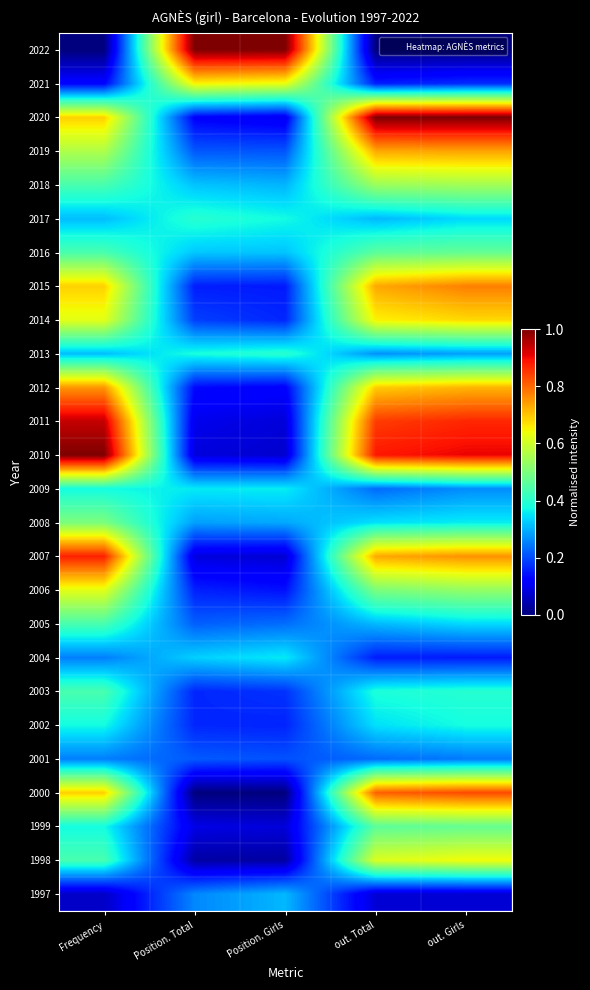

Reading left to right, list all the values displayed in this chart.

2022: Frequency=0.0	Position. Total=1.0	Position. Girls=1.0	out. Total=0.0	out. Girls=0.0
2021: Frequency=0.1	Position. Total=0.7	Position. Girls=0.6	out. Total=0.2	out. Girls=0.2
2020: Frequency=0.7	Position. Total=0.1	Position. Girls=0.1	out. Total=1.0	out. Girls=1.0
2019: Frequency=0.6	Position. Total=0.2	Position. Girls=0.2	out. Total=0.7	out. Girls=0.7
2018: Frequency=0.4	Position. Total=0.3	Position. Girls=0.3	out. Total=0.5	out. Girls=0.5
2017: Frequency=0.3	Position. Total=0.4	Position. Girls=0.4	out. Total=0.3	out. Girls=0.3
2016: Frequency=0.4	Position. Total=0.3	Position. Girls=0.3	out. Total=0.5	out. Girls=0.5
2015: Frequency=0.7	Position. Total=0.2	Position. Girls=0.2	out. Total=0.7	out. Girls=0.8
2014: Frequency=0.6	Position. Total=0.2	Position. Girls=0.2	out. Total=0.7	out. Girls=0.7
2013: Frequency=0.3	Position. Total=0.4	Position. Girls=0.4	out. Total=0.3	out. Girls=0.3
2012: Frequency=0.8	Position. Total=0.1	Position. Girls=0.1	out. Total=0.7	out. Girls=0.7
2011: Frequency=0.9	Position. Total=0.1	Position. Girls=0.1	out. Total=0.8	out. Girls=0.9
2010: Frequency=1.0	Position. Total=0.1	Position. Girls=0.1	out. Total=0.9	out. Girls=0.9
2009: Frequency=0.4	Position. Total=0.4	Position. Girls=0.4	out. Total=0.2	out. Girls=0.3
2008: Frequency=0.5	Position. Total=0.3	Position. Girls=0.3	out. Total=0.3	out. Girls=0.4
2007: Frequency=0.9	Position. Total=0.1	Position. Girls=0.1	out. Total=0.7	out. Girls=0.8
2006: Frequency=0.6	Position. Total=0.2	Position. Girls=0.1	out. Total=0.5	out. Girls=0.5
2005: Frequency=0.4	Position. Total=0.2	Position. Girls=0.2	out. Total=0.3	out. Girls=0.3
2004: Frequency=0.2	Position. Total=0.3	Position. Girls=0.4	out. Total=0.2	out. Girls=0.2
2003: Frequency=0.4	Position. Total=0.2	Position. Girls=0.2	out. Total=0.4	out. Girls=0.4
2002: Frequency=0.4	Position. Total=0.2	Position. Girls=0.2	out. Total=0.3	out. Girls=0.4
2001: Frequency=0.2	Position. Total=0.2	Position. Girls=0.2	out. Total=0.2	out. Girls=0.2
2000: Frequency=0.7	Position. Total=0.0	Position. Girls=0.0	out. Total=0.8	out. Girls=0.8
1999: Frequency=0.4	Position. Total=0.1	Position. Girls=0.1	out. Total=0.5	out. Girls=0.5
1998: Frequency=0.4	Position. Total=0.0	Position. Girls=0.0	out. Total=0.6	out. Girls=0.6
1997: Frequency=0.1	Position. Total=0.3	Position. Girls=0.3	out. Total=0.1	out. Girls=0.1